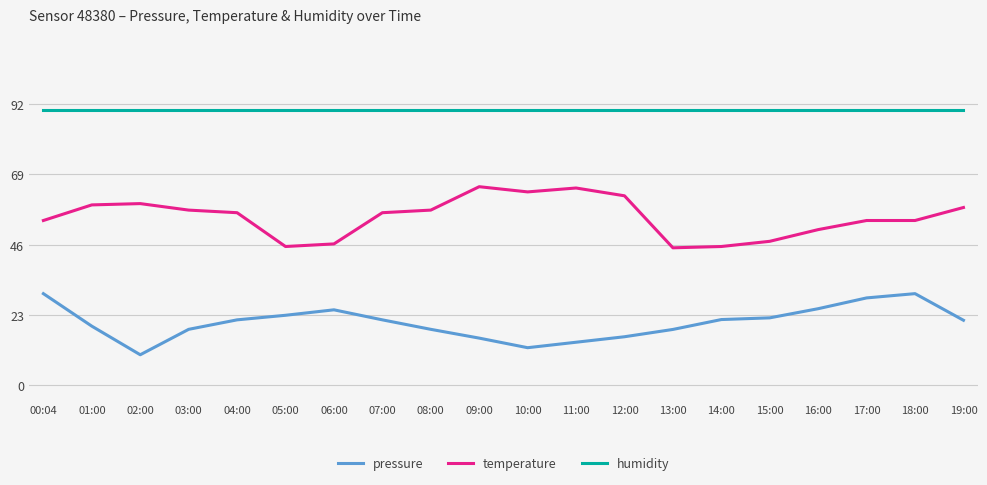

What is the maximum value shown in the chart?

90.0